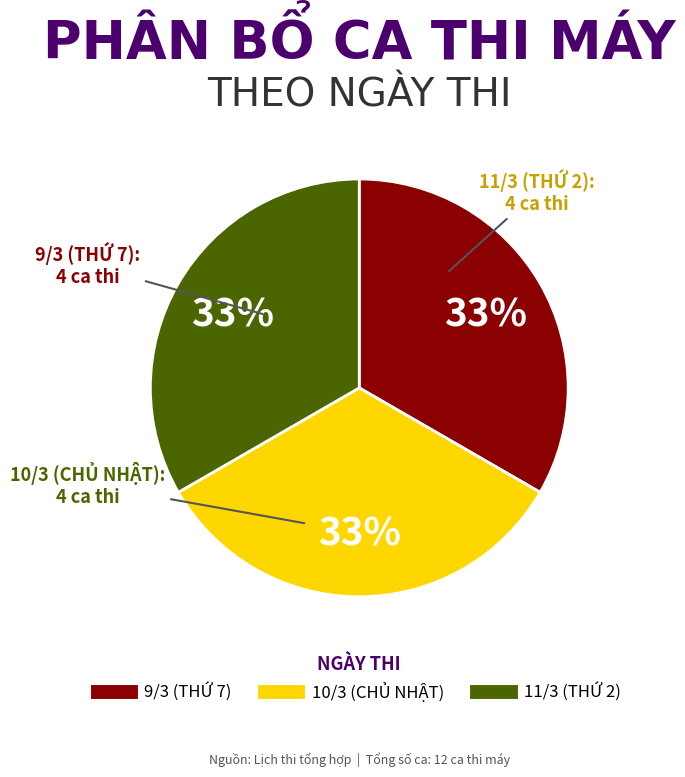

Does any single category account for the majority?

No